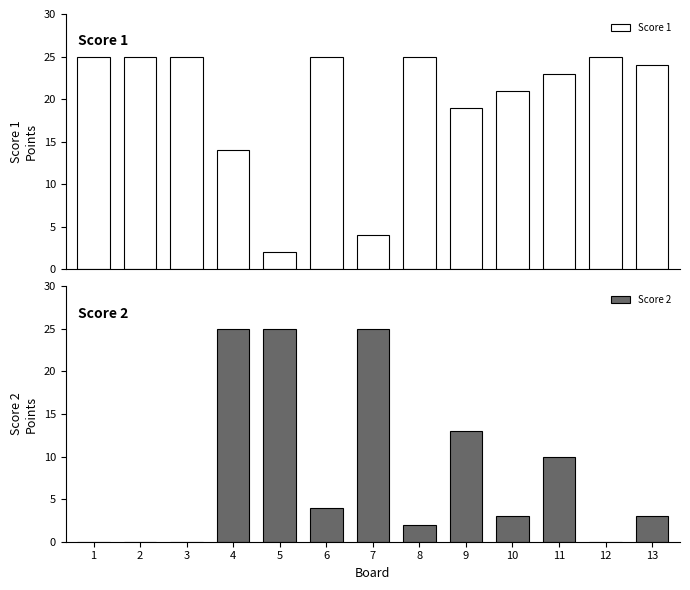

Which category has the lowest value in the Score 1 series?

5